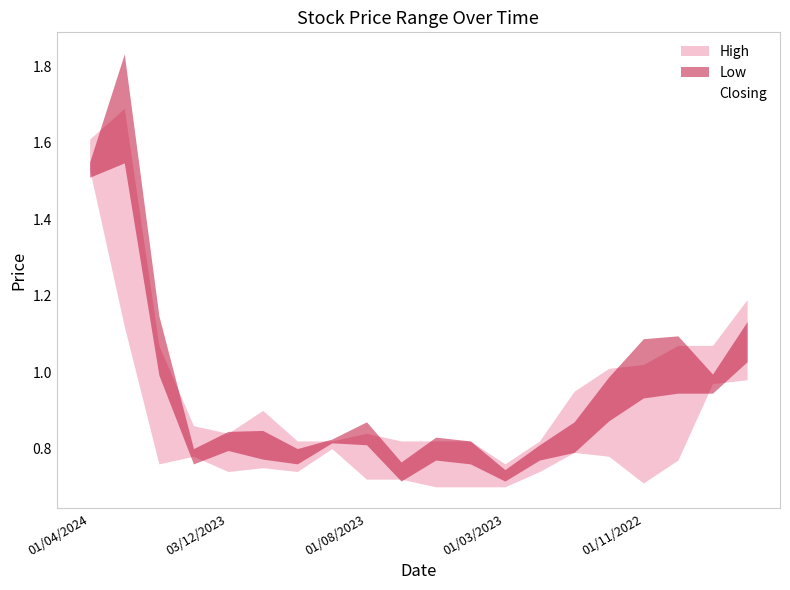

Where is the first local maximum for High?

03/03/2024